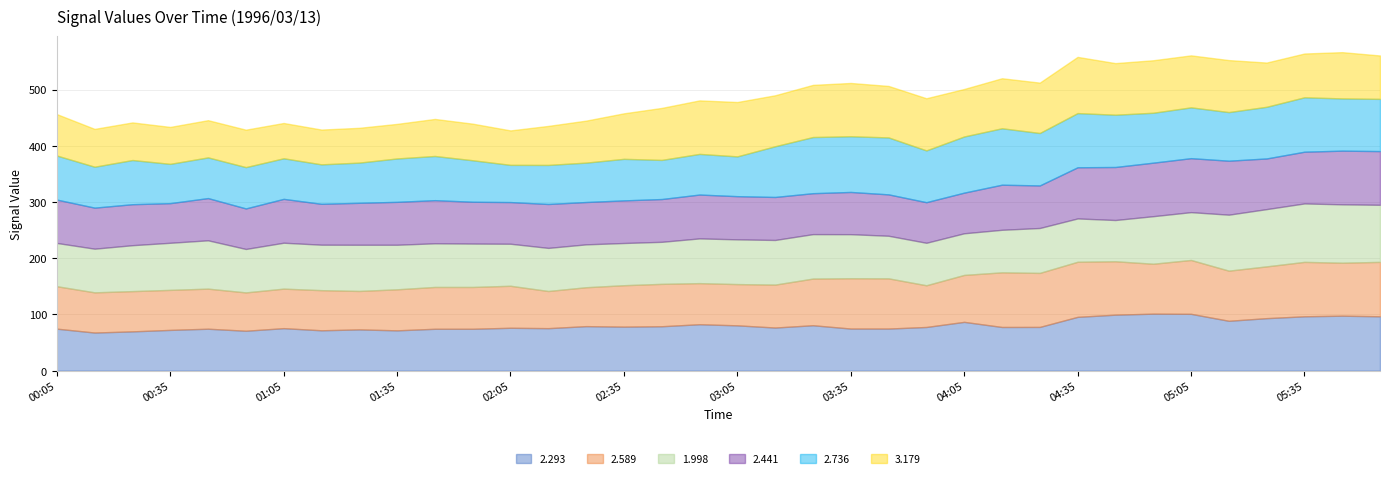

How many data points in 2.293 are less than 77?

17